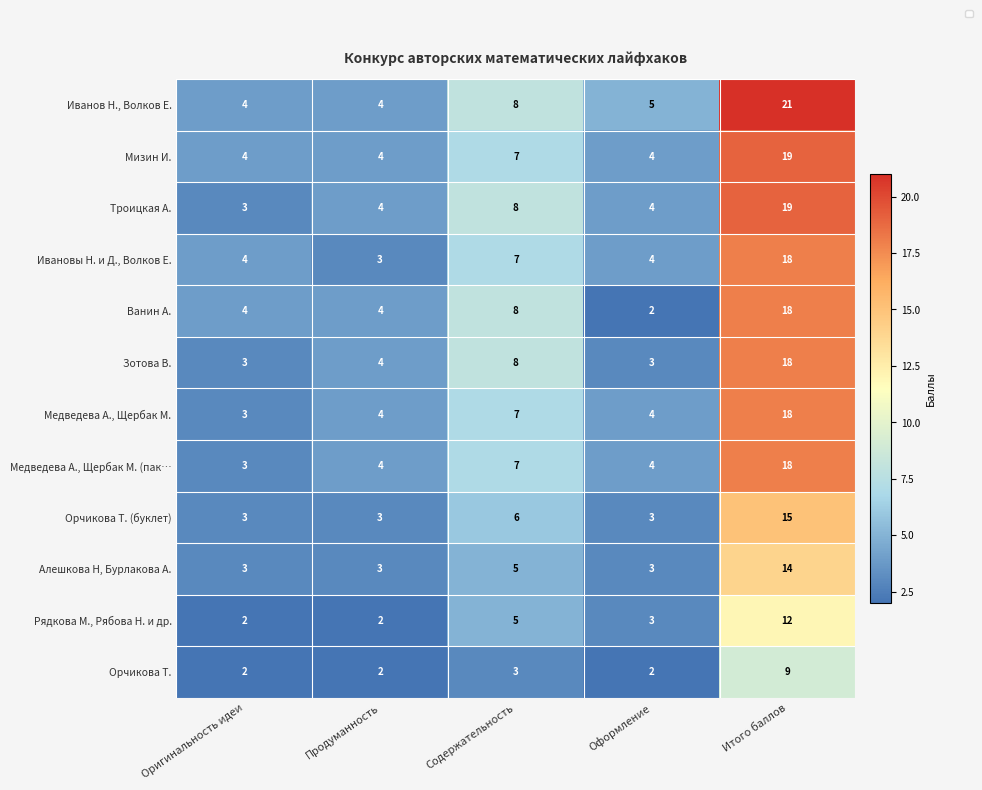

Which series has the widest spread of values?

Иванов Н., Волков Е.